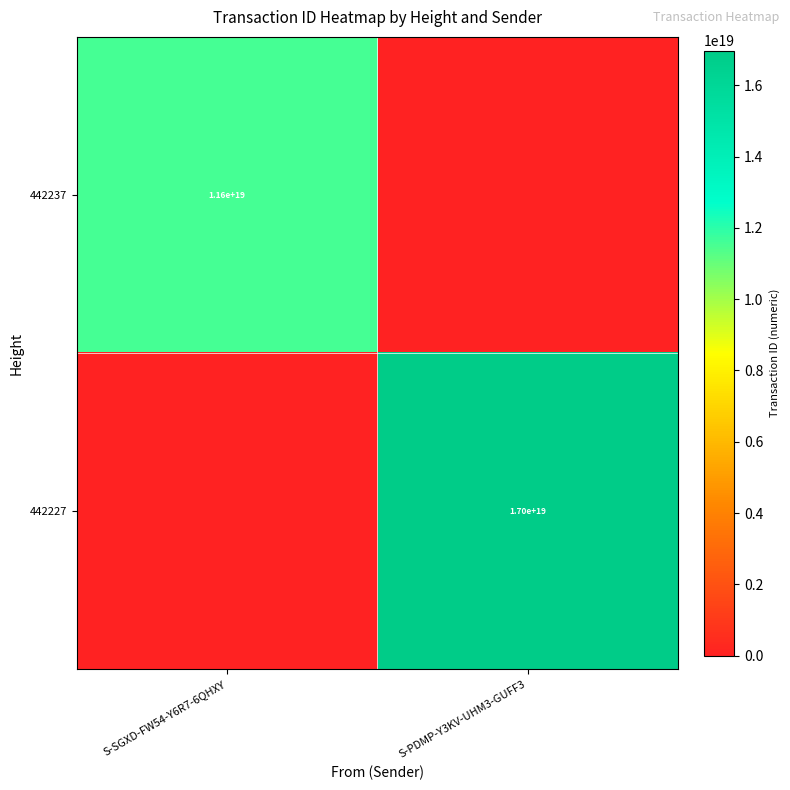

True or false: 442227 has a value of 17000000000000000000 at S-PDMP-Y3KV-UHM3-GUFF3.

True